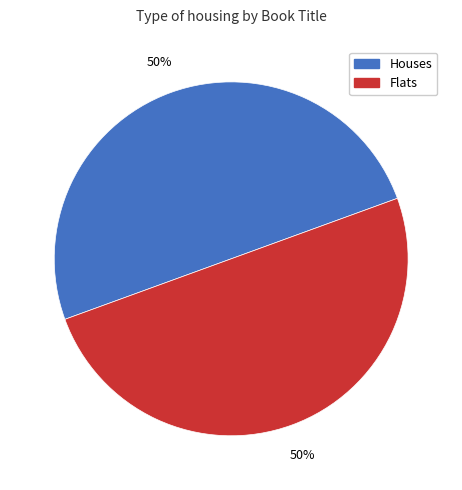

To the nearest percent, what is the average slice percentage?

50%